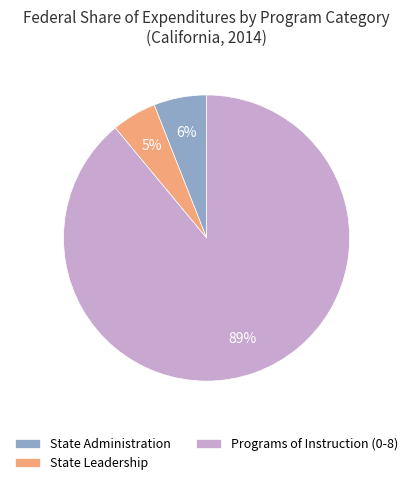

Do State Administration and Programs of Instruction (0-8) together represent more than half of the pie?

Yes